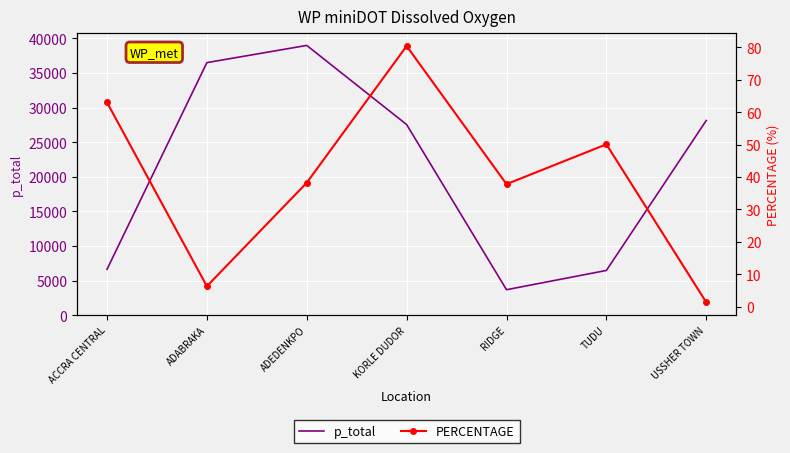

In PERCENTAGE, how many points are lower than both neighbors (excluding endpoints)?

2